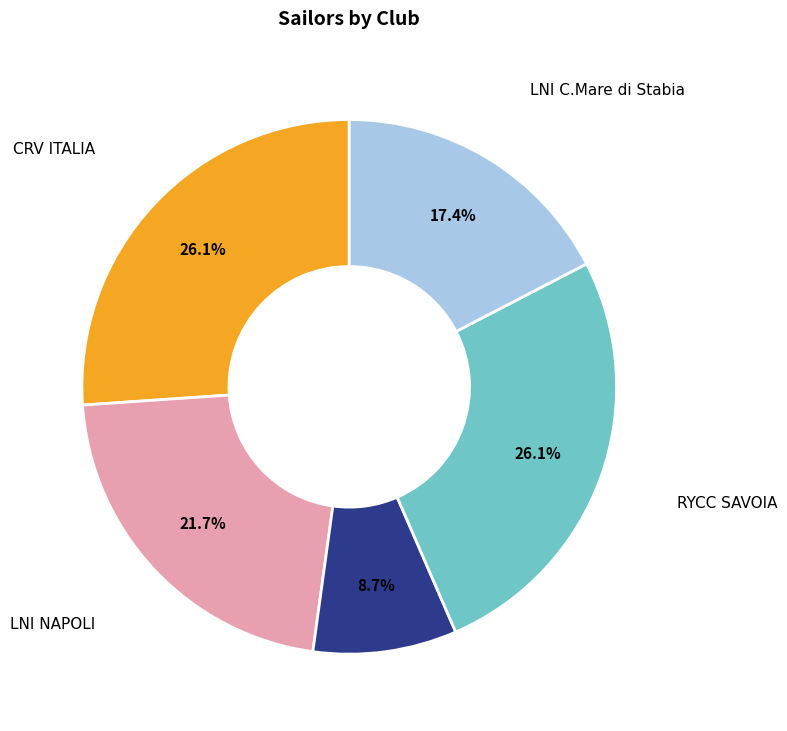

Is it true that LNI NAPOLI is 39% of the pie?

False